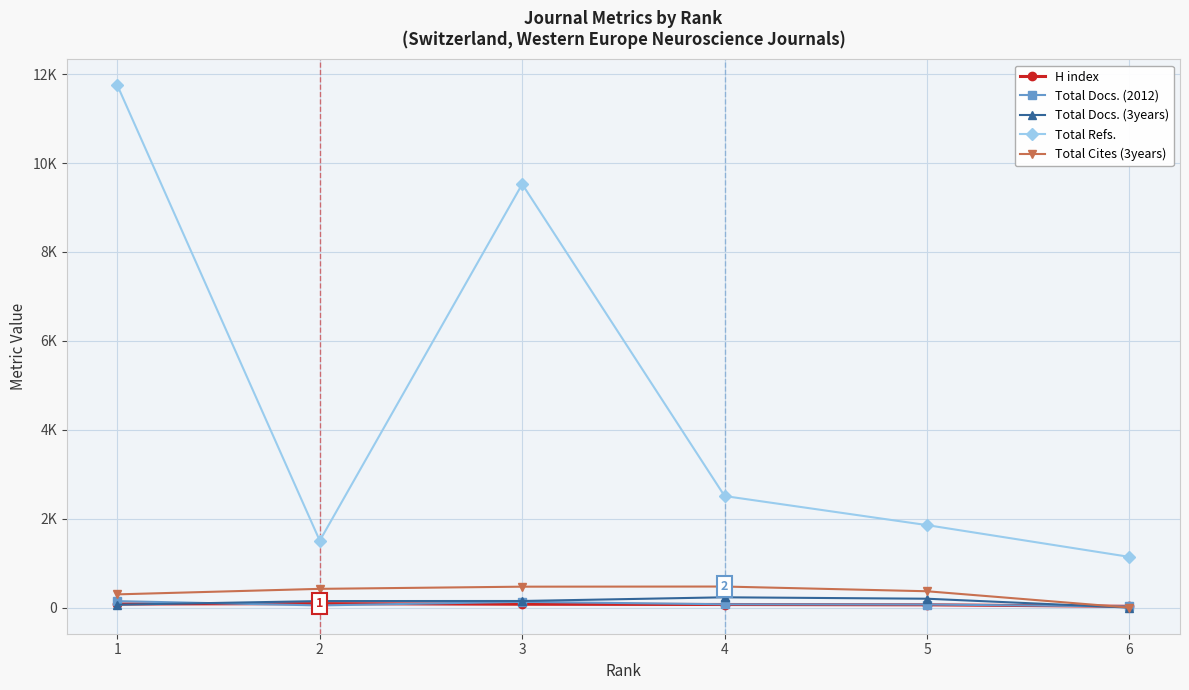

Reading left to right, what are all the values shown in this chart?

H index: 1=81	2=90	3=76	4=70	5=63	6=29
Total Docs. (2012): 1=146	2=49	3=130	4=75	5=70	6=26
Total Docs. (3years): 1=65	2=147	3=149	4=232	5=200	6=0
Total Refs.: 1=11747	2=1505	3=9526	4=2510	5=1856	6=1141
Total Cites (3years): 1=298	2=422	3=471	4=474	5=368	6=0